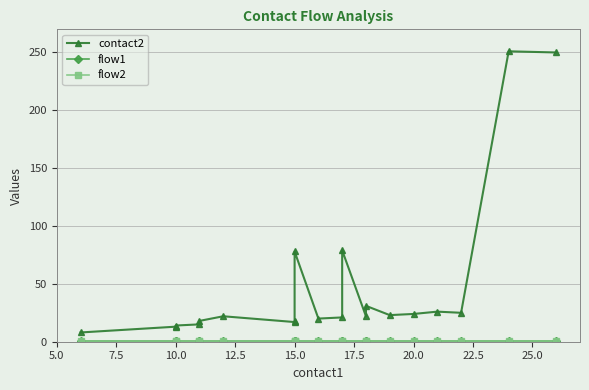

True or false: contact2 and flow1 cross at least once.

False